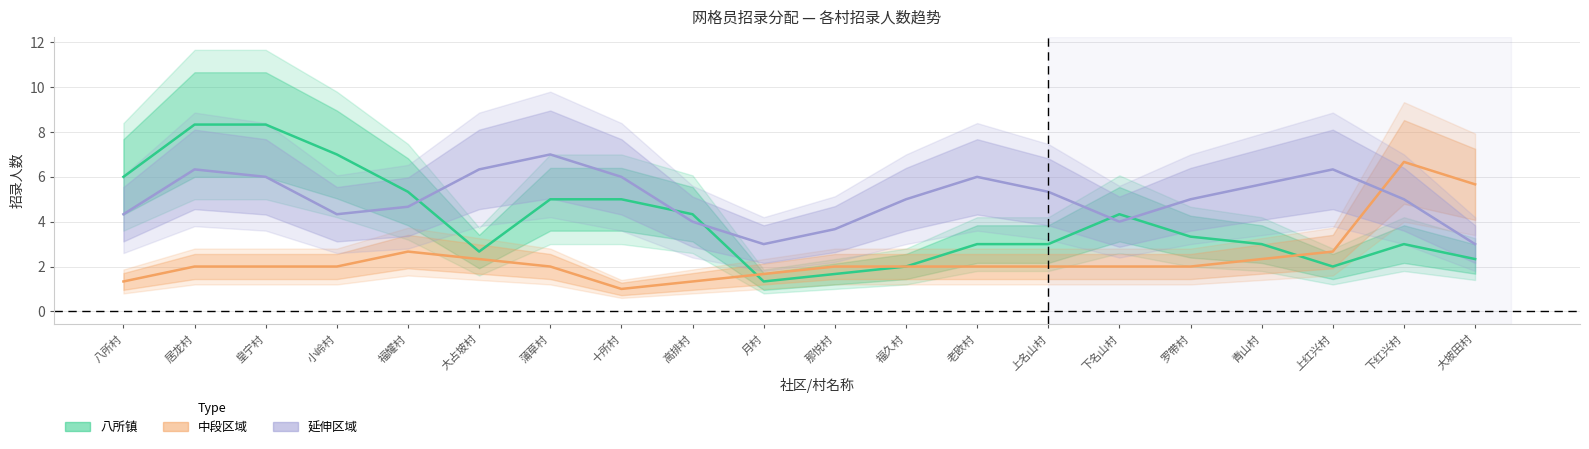

What is the approximate value of 八所镇 at 上红兴村?

2.0